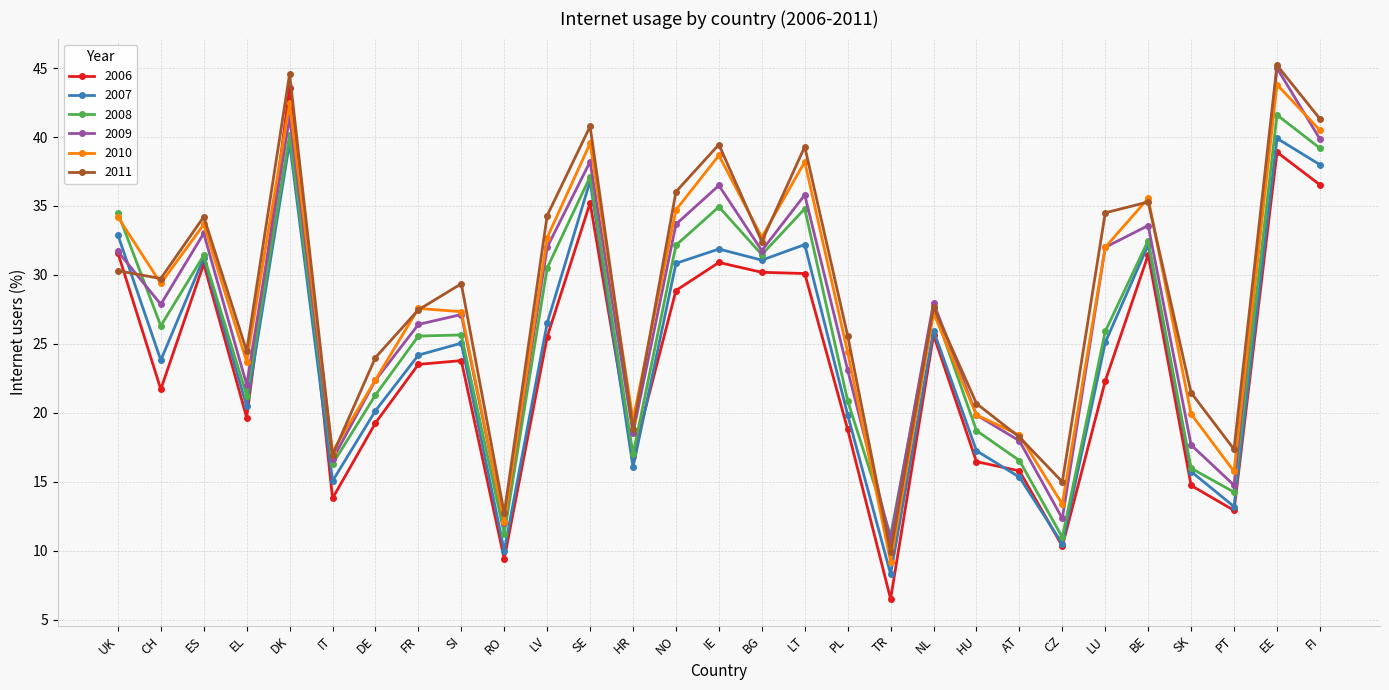

Count the number of categories in the chart.

29